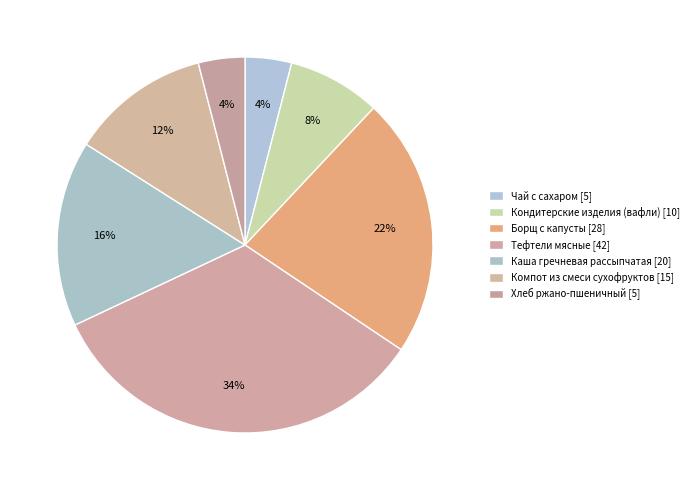

To the nearest percent, what is the difference between the Каша гречневая рассыпчатая and Хлеб ржано-пшеничный slice percentages?

12%